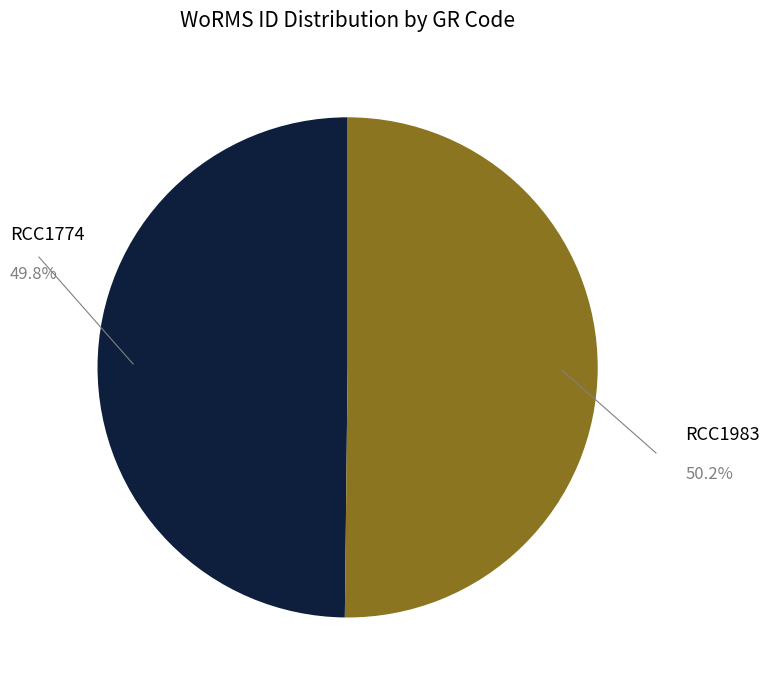

Which category has the biggest portion of the pie?

RCC1983